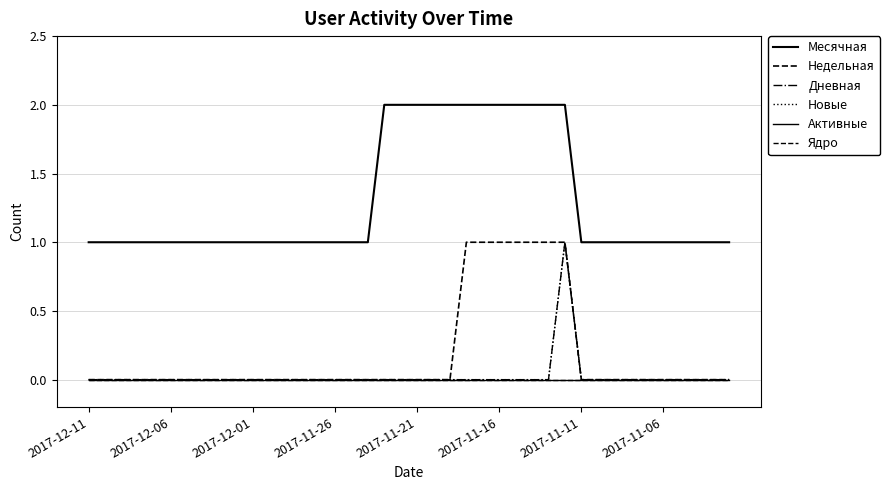

Does the chart have visible grid lines?

Yes